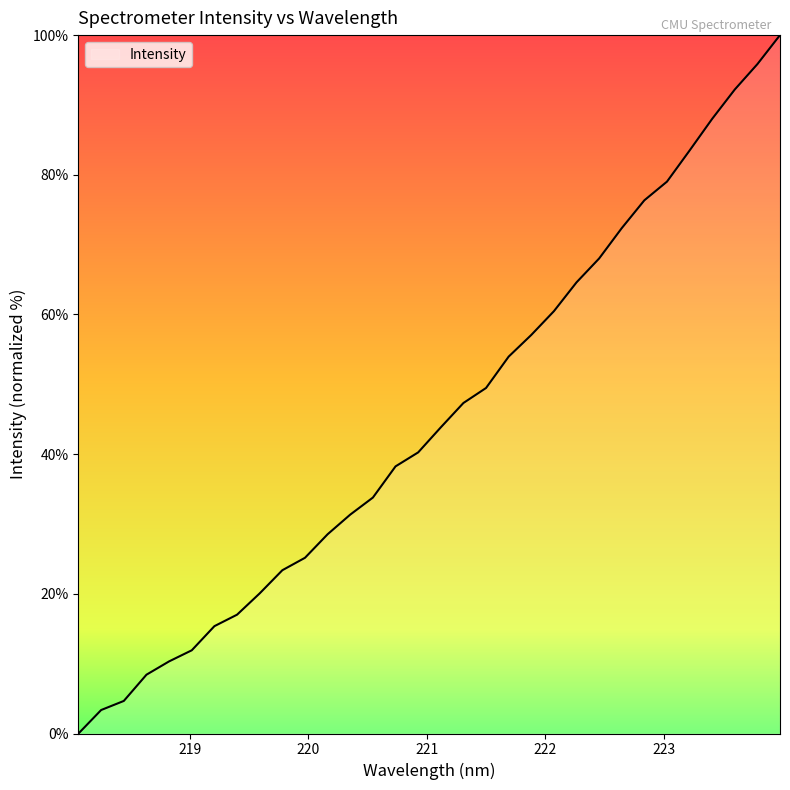

What is the maximum value shown in the chart?

100.0